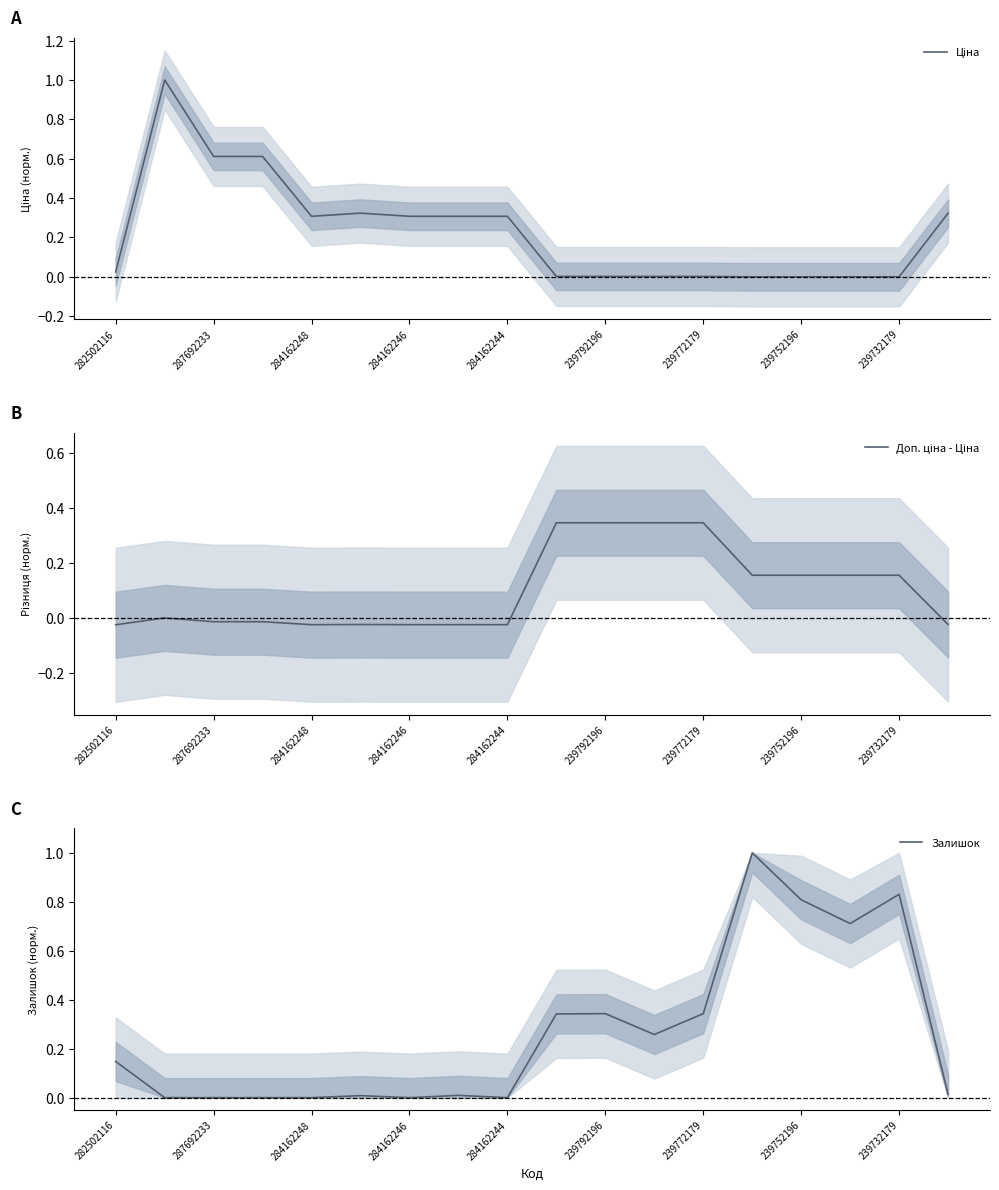

How many interior local valleys does the Ціна series have?

1